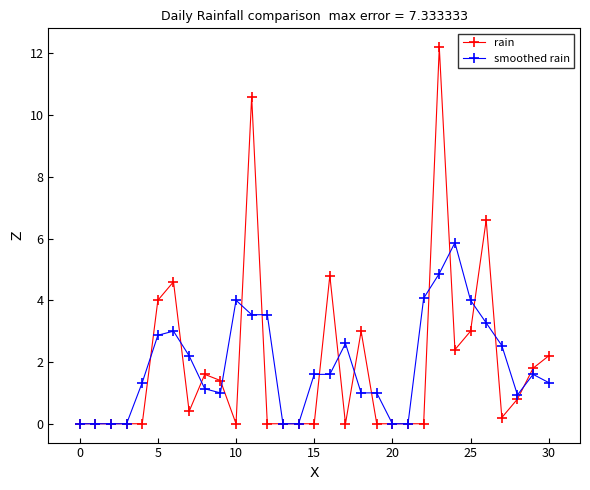

Is this an area chart (filled region under the line)?

No